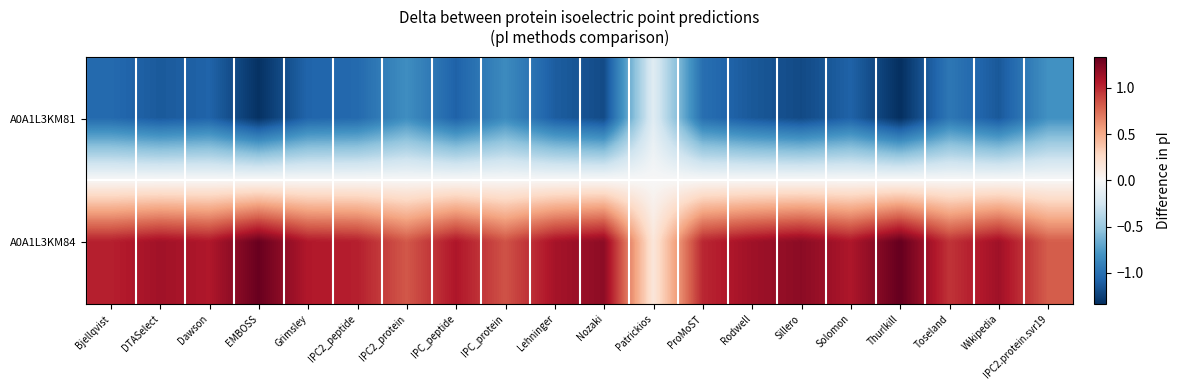

Which has a higher value, Rodwell or ProMoST?

ProMoST